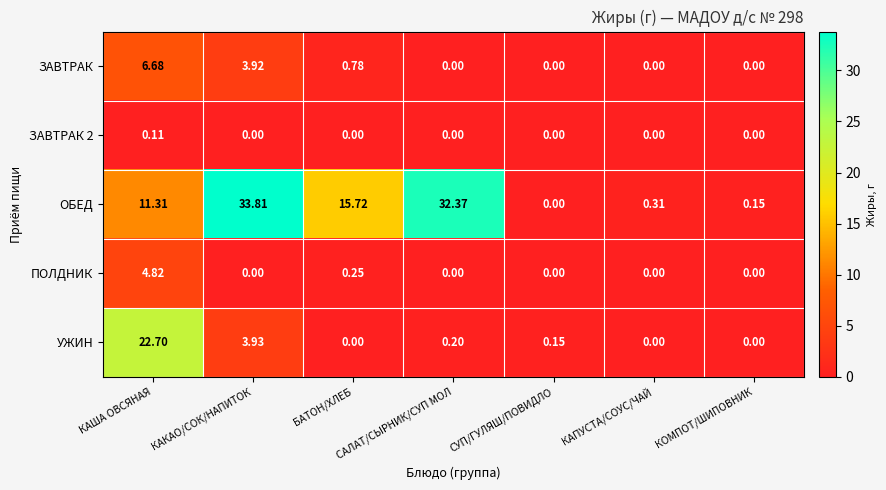

At which label does УЖИН reach its peak?

КАША ОВСЯНАЯ